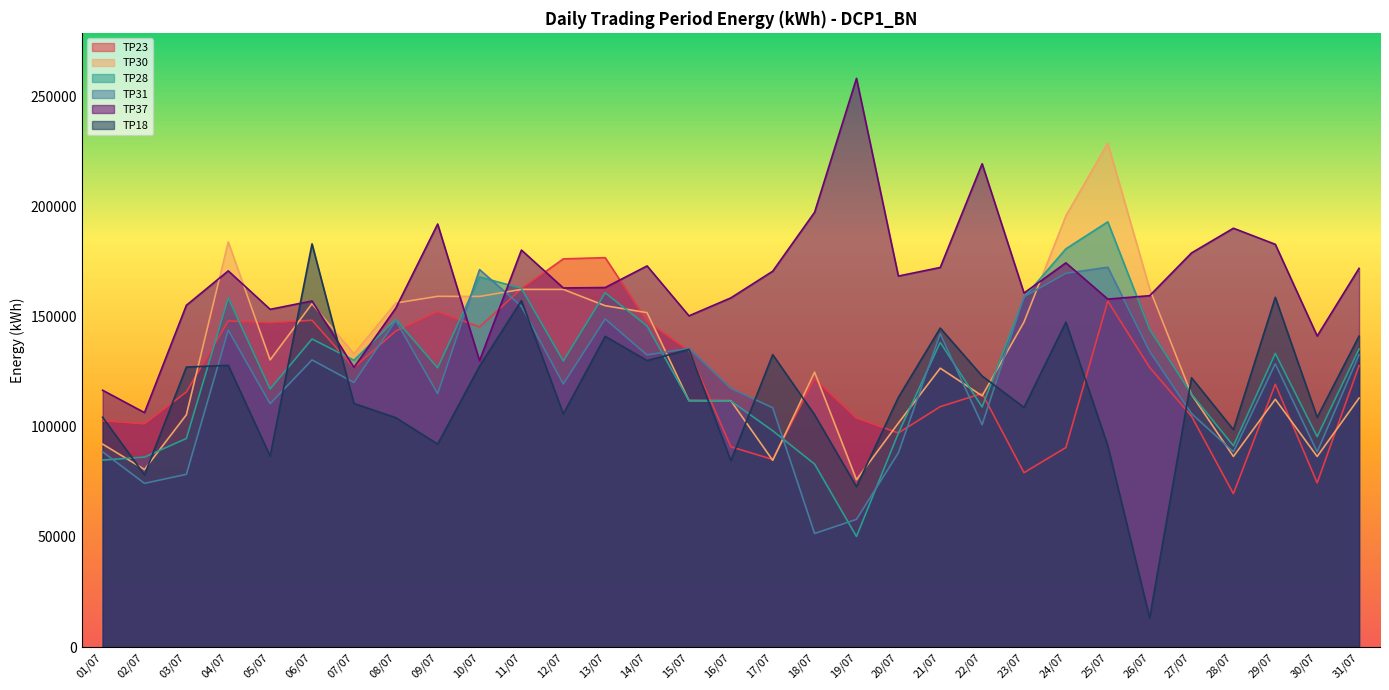

What is the minimum value shown in the chart?

13250